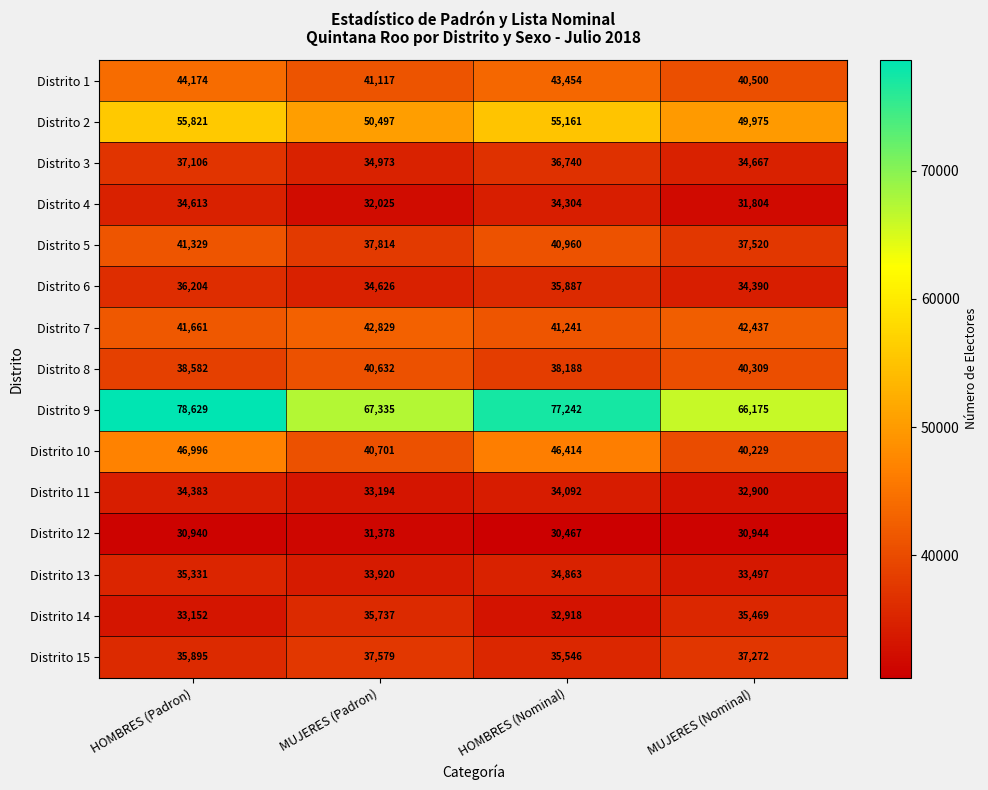

How many values in the Distrito 8 series are below 40309?

2